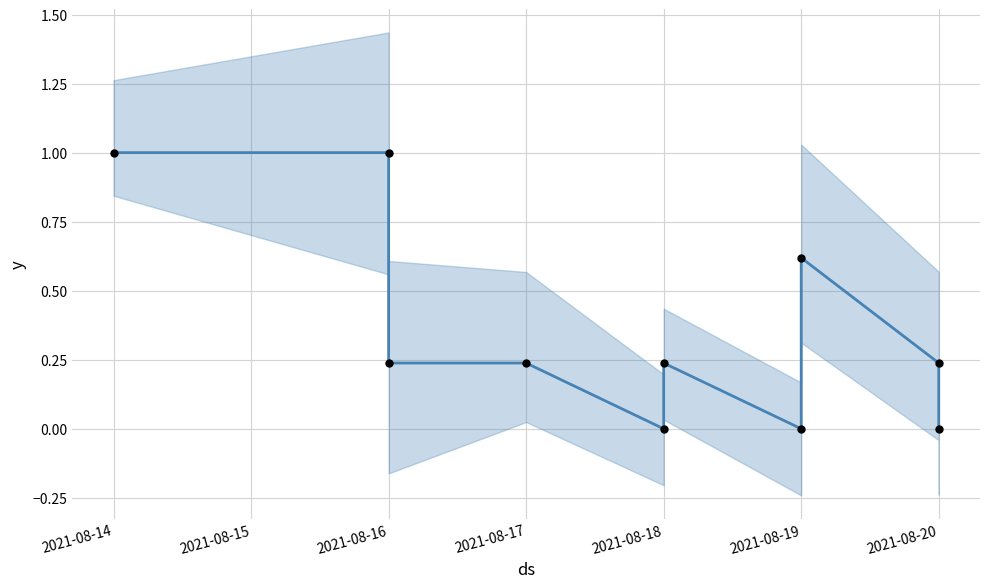

Is the value of changes (normalized) at 2021-08-18 greater than the value of observed at 2021-08-18?

No